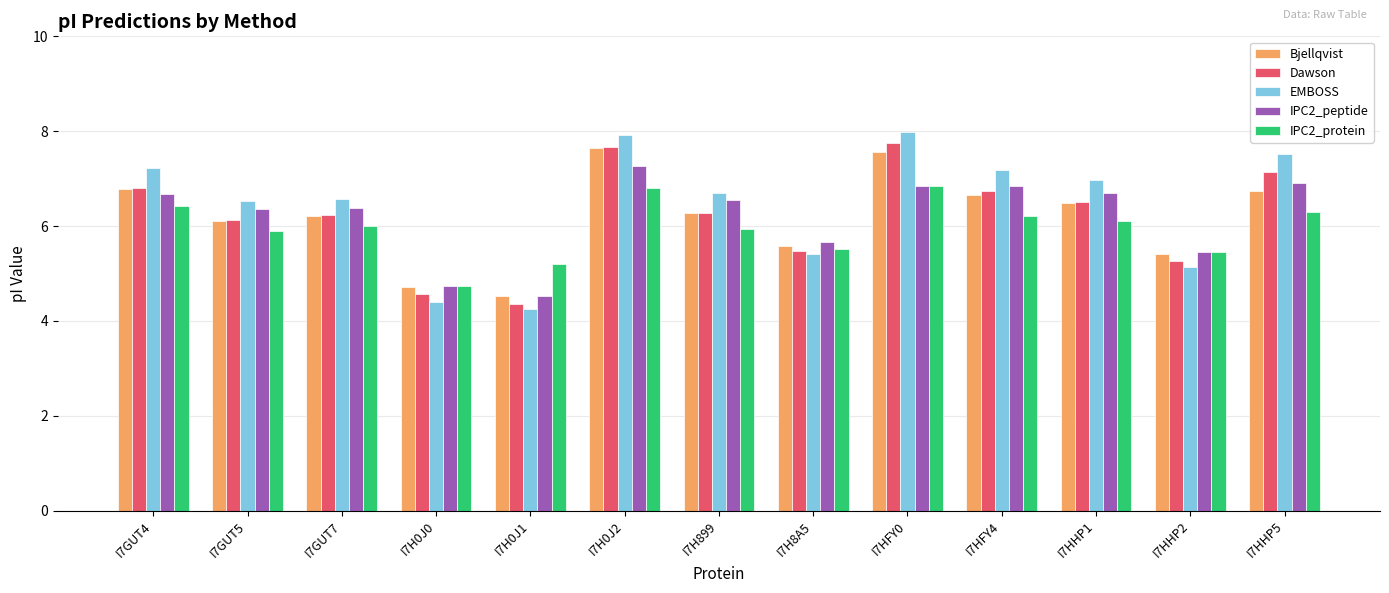

Read the Bjellqvist value at I7GUT5.

6.1